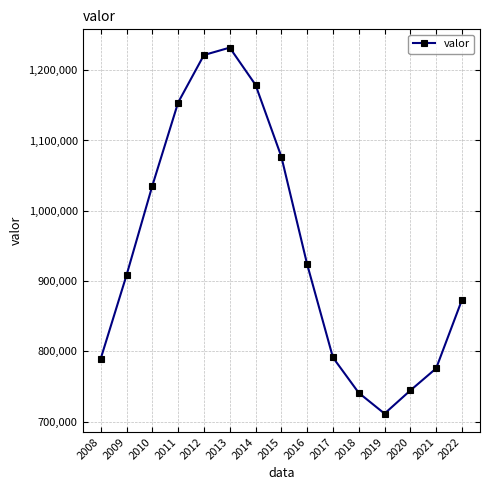

What is the value of the 7th point from the left?

1179083